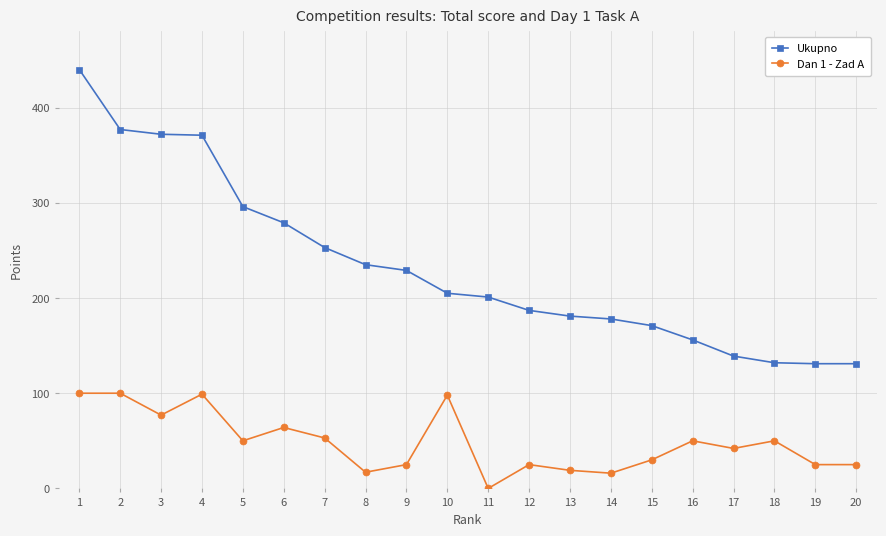

What is the difference between the maximum and minimum values in the Ukupno series?

309